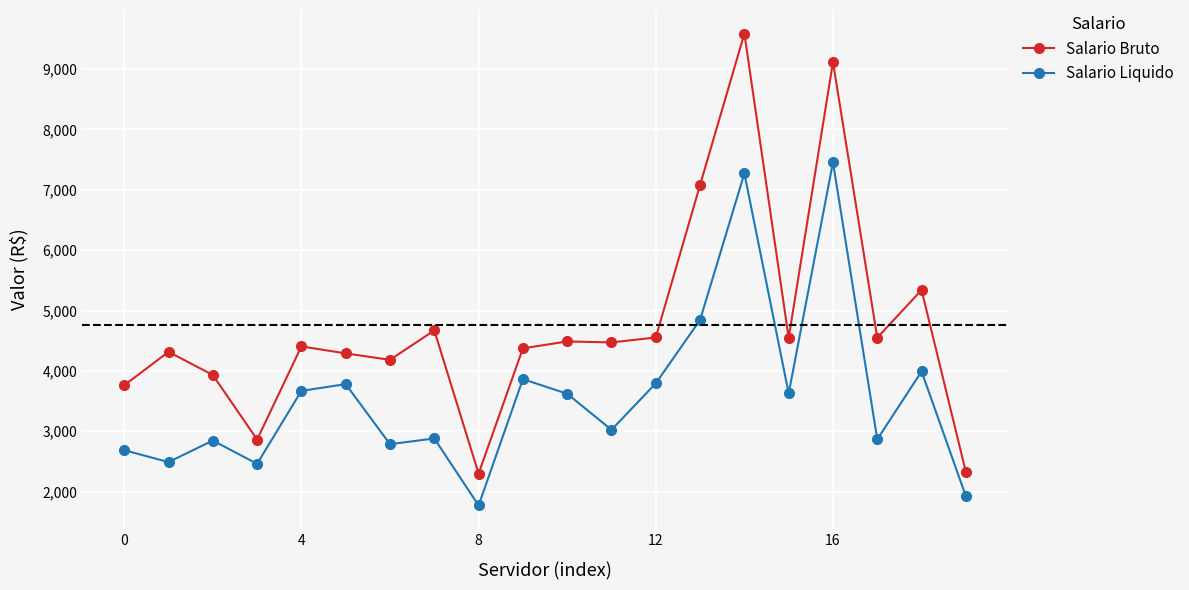

What is the difference between the second highest and minimum values in the Salario Bruto series?

6816.6